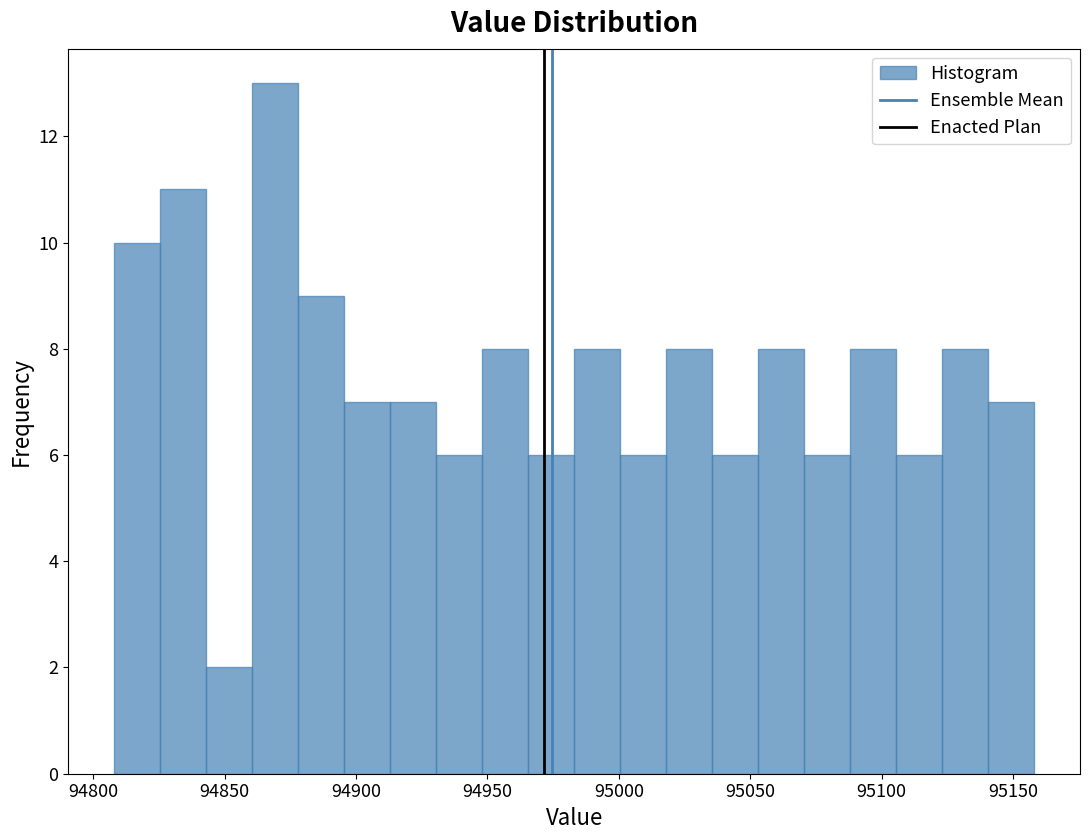

Around what value on the x-axis is the tallest bar? Give the approximate position of its centre, as read against the axis.

94870